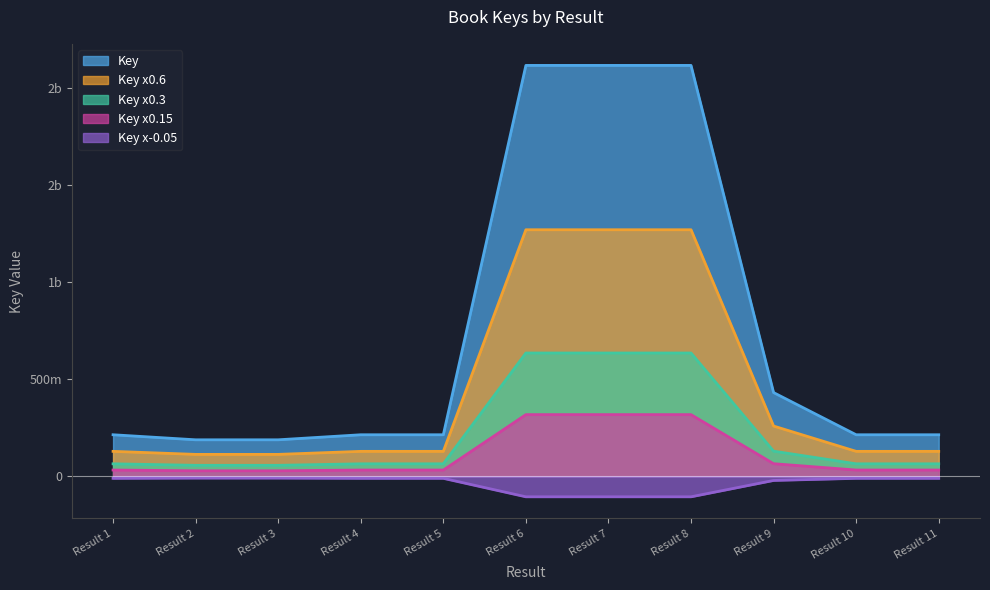

What are all the series names shown in the legend?

Key, Key x0.6, Key x0.3, Key x0.15, Key x-0.05